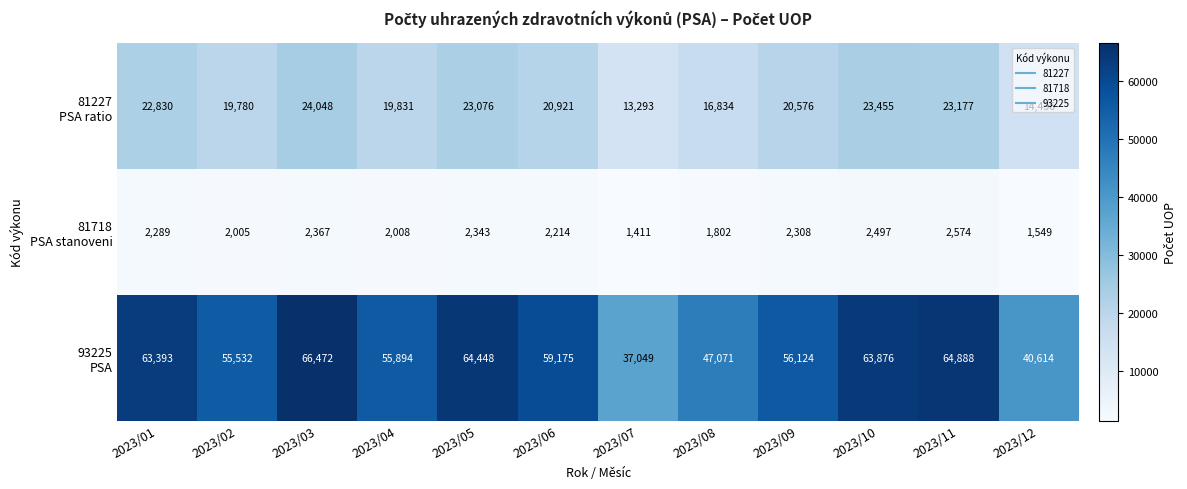

What is the maximum value shown in the chart?

66472